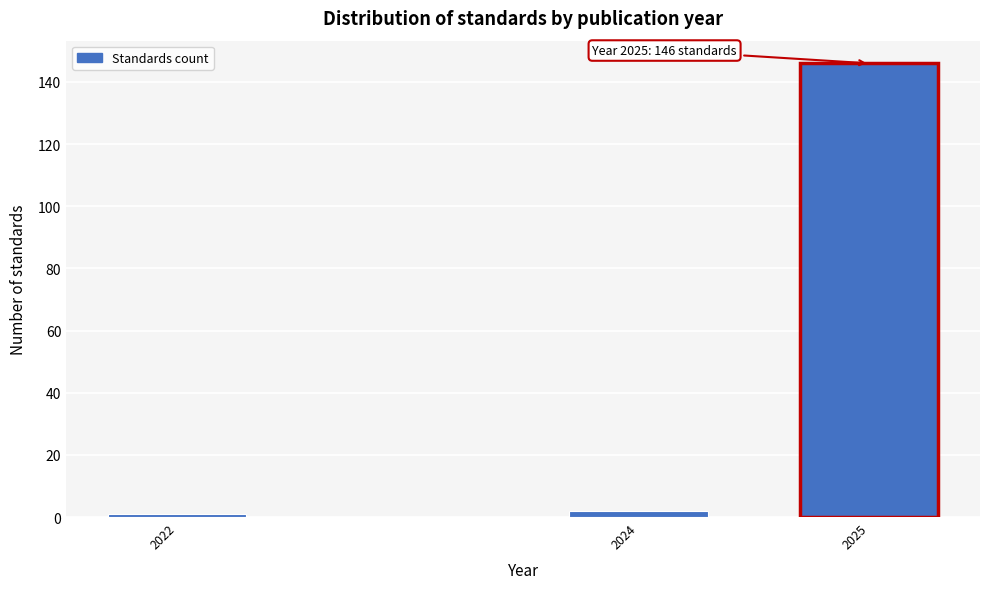

Reading right to left, what are all the values shown in this chart?

146	2	1